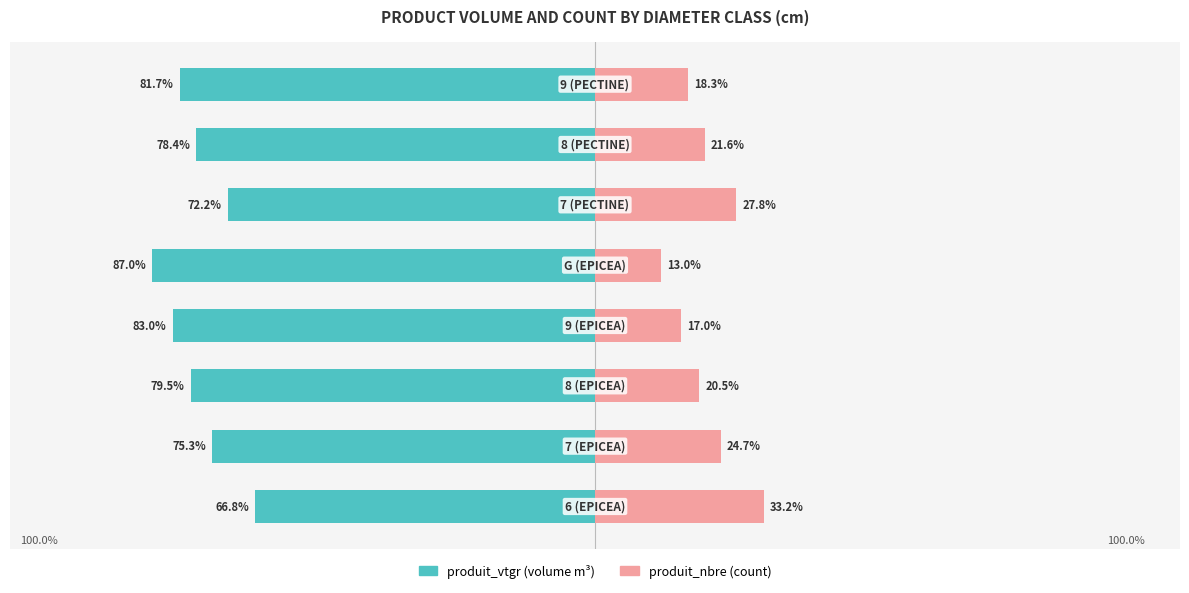

Reading right to left, transcribe all the data shown in this chart.

produit_vtgr: -81.7	-78.4	-72.2	-87.0	-83.0	-79.5	-75.3	-66.8
produit_nbre: 18.3	21.6	27.8	13.0	17.0	20.5	24.7	33.2